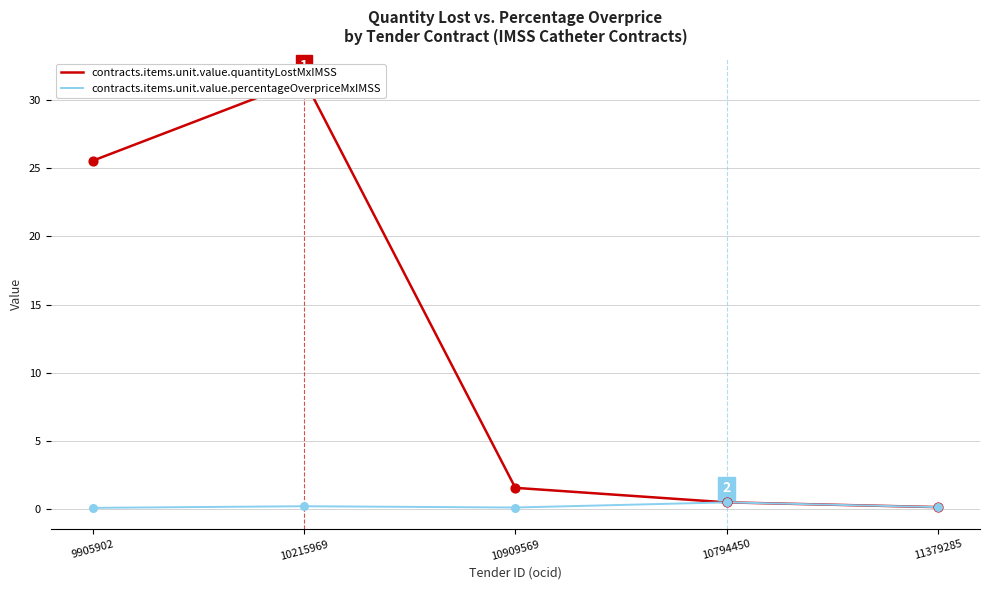

At how many categories does at least one series exceed 0?

5